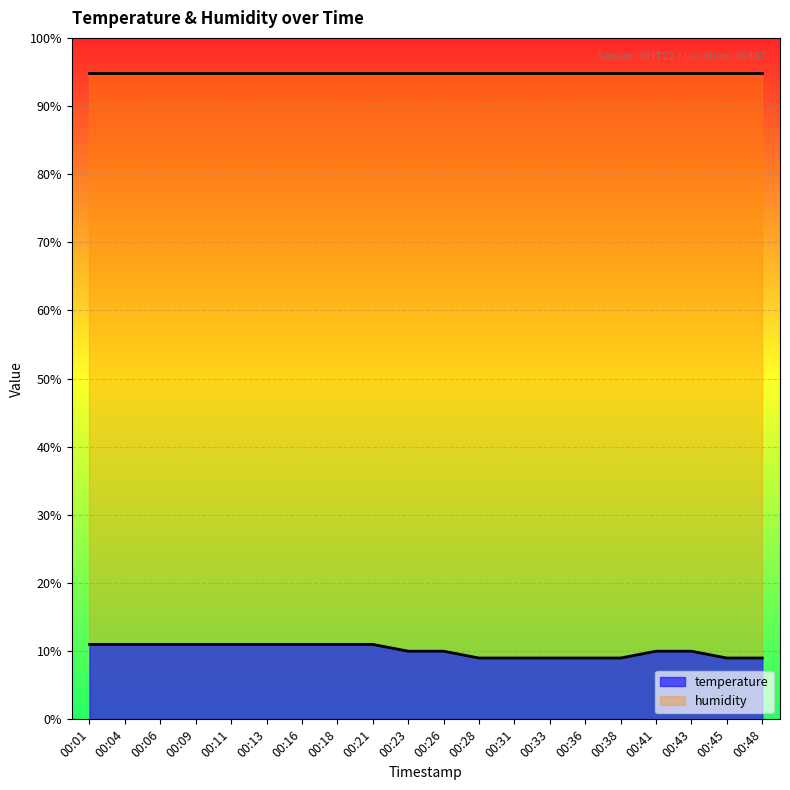

How many data points does each series have?

20